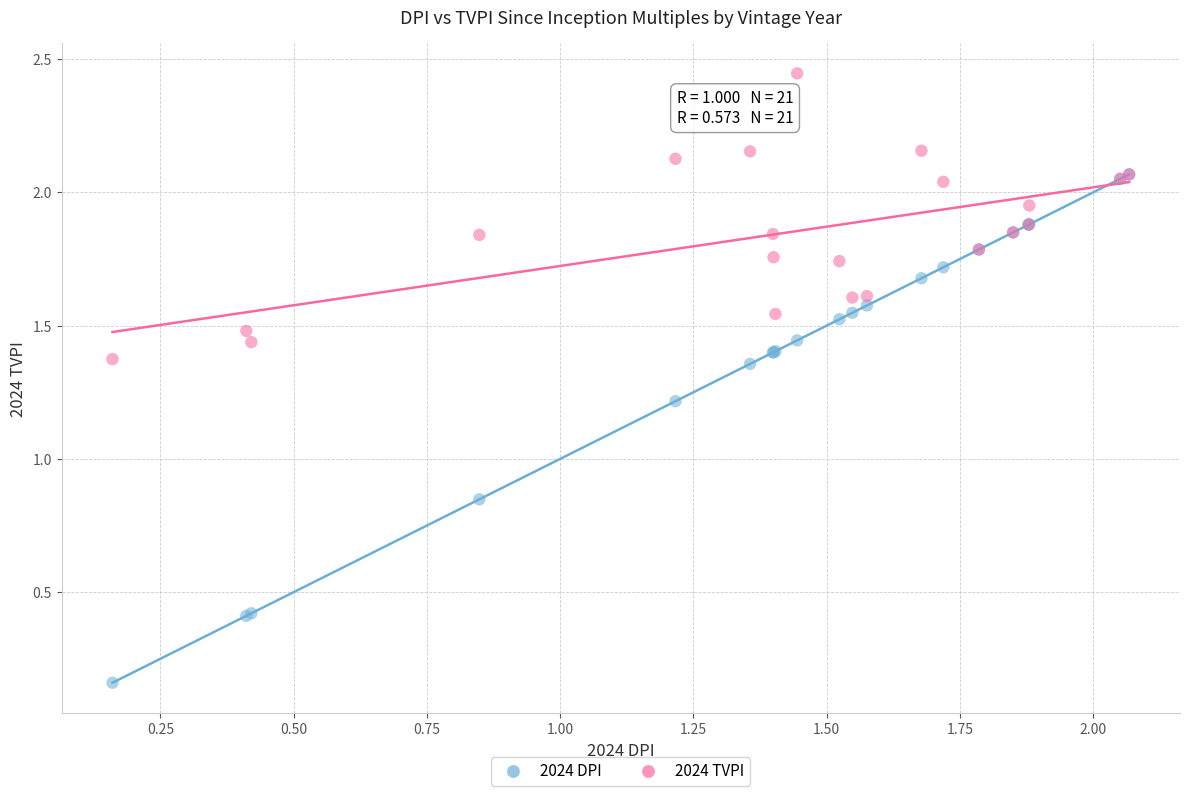

What are all the series names shown in the legend?

2024 DPI, 2024 TVPI